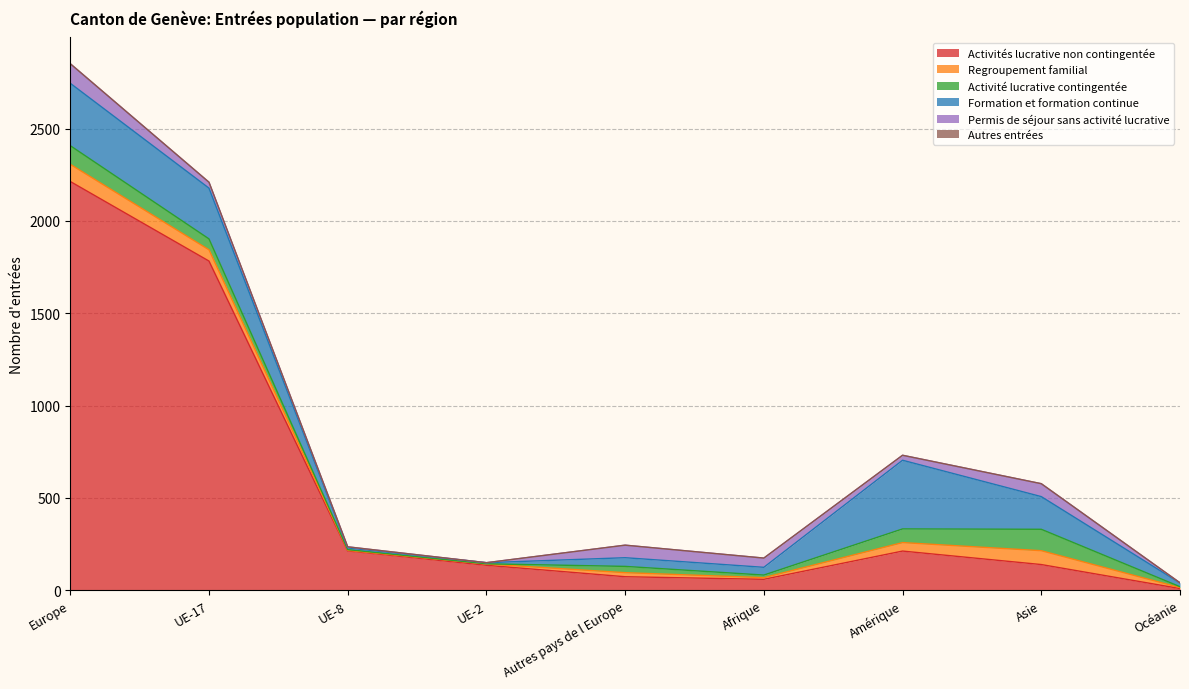

Where does the Formation et formation continue series first go above 47?

Europe